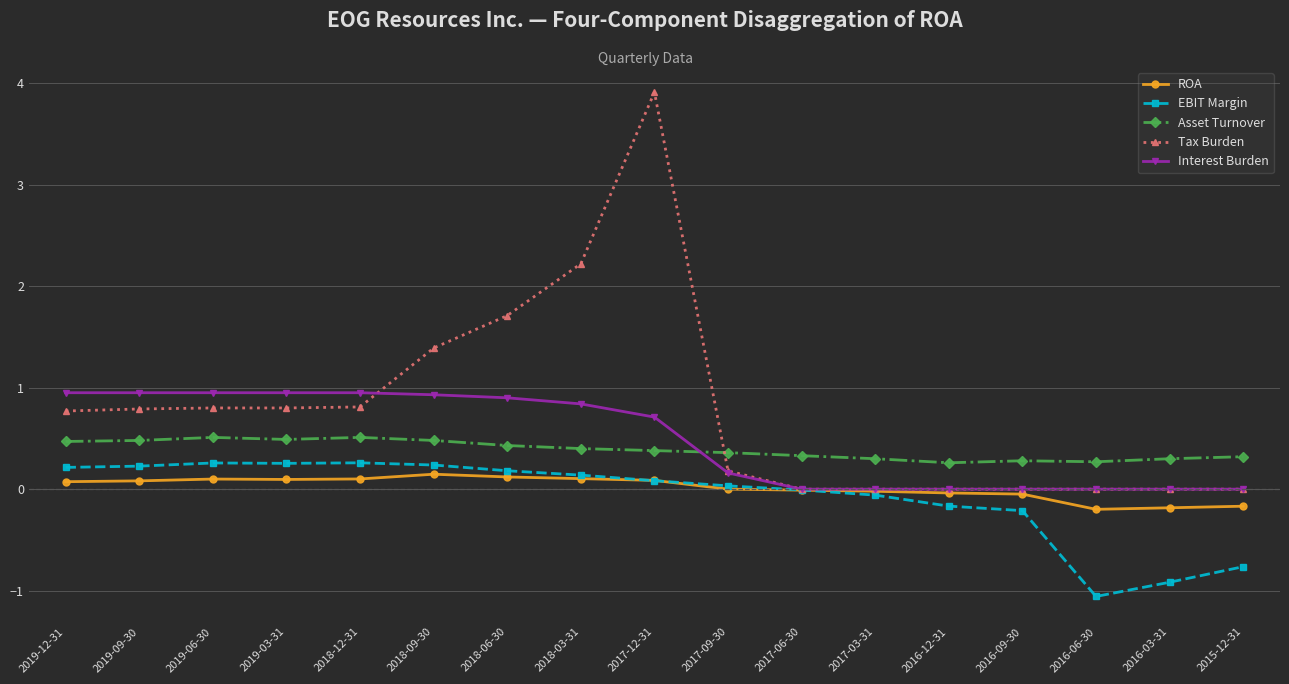

At 2019-03-31, list the series in order from smallest to largest.

ROA, EBIT Margin, Asset Turnover, Tax Burden, Interest Burden